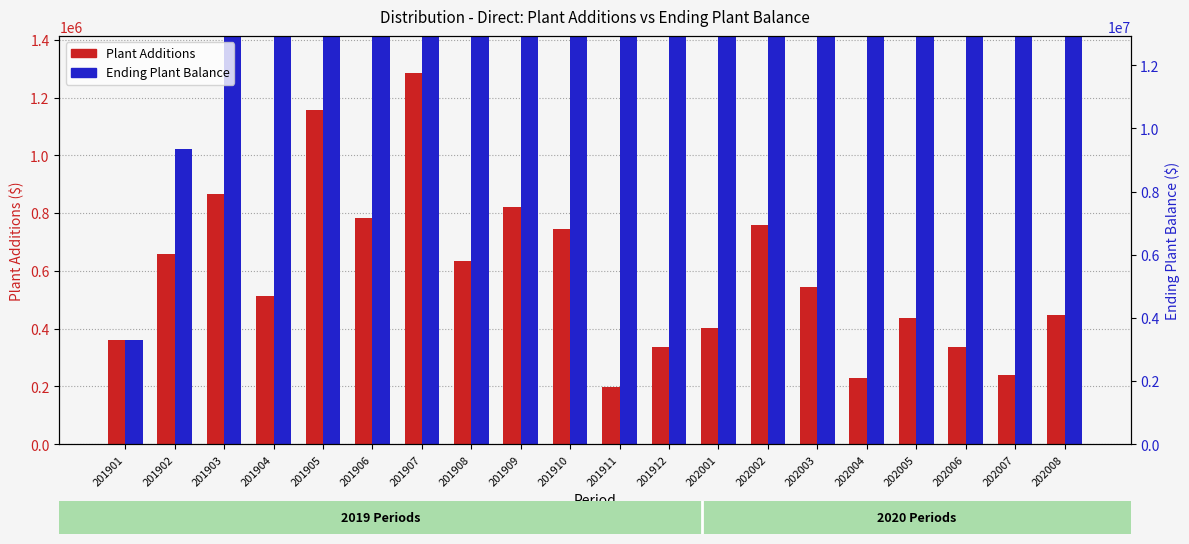

What value does the Plant Additions series have at 202001?

401267.0